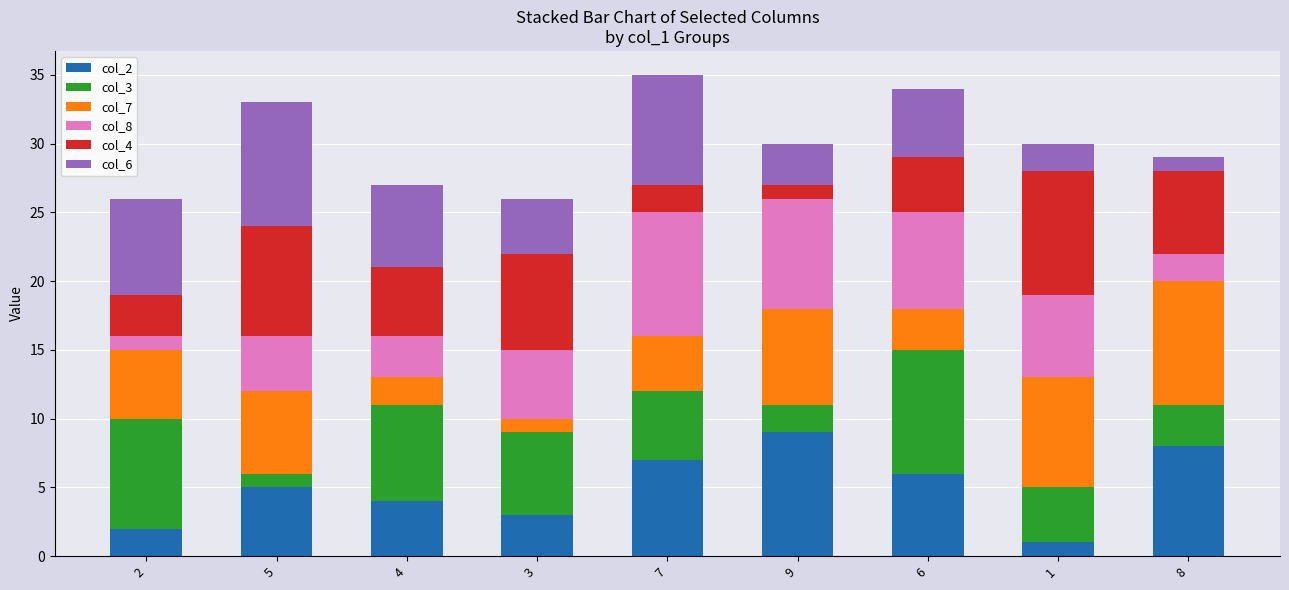

Rank the categories by col_2 value from lowest to highest.

1, 2, 3, 4, 5, 6, 7, 8, 9